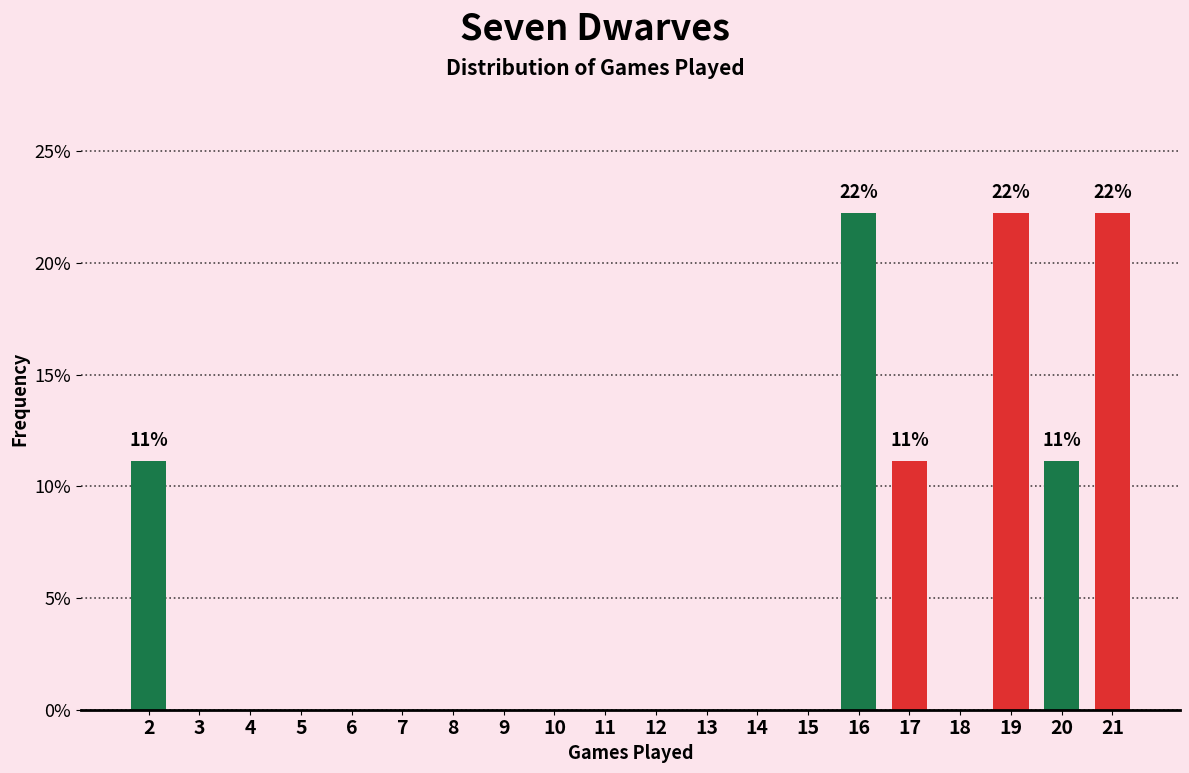

Reading right to left, what are all the values shown in this chart?

21=22.2	20=11.1	19=22.2	18=0.0	17=11.1	16=22.2	15=0.0	14=0.0	13=0.0	12=0.0	11=0.0	10=0.0	9=0.0	8=0.0	7=0.0	6=0.0	5=0.0	4=0.0	3=0.0	2=11.1